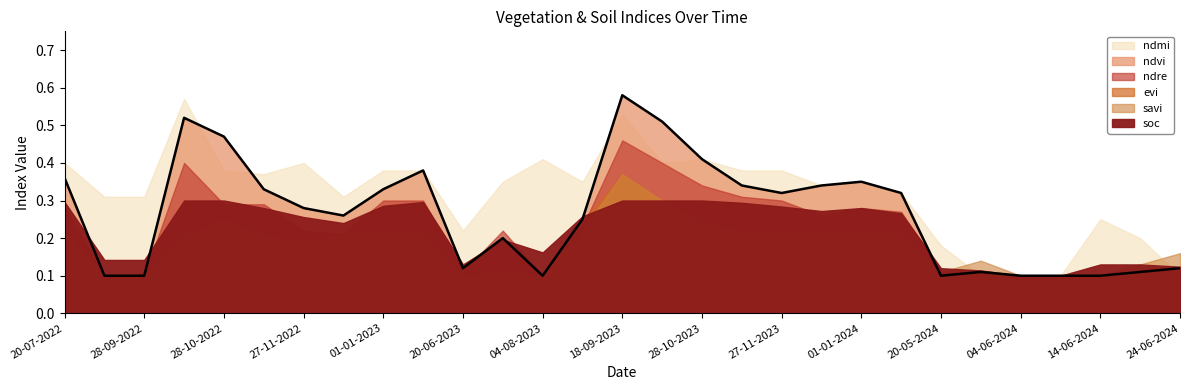

Count the ndre values in the range 0 to 1.

29